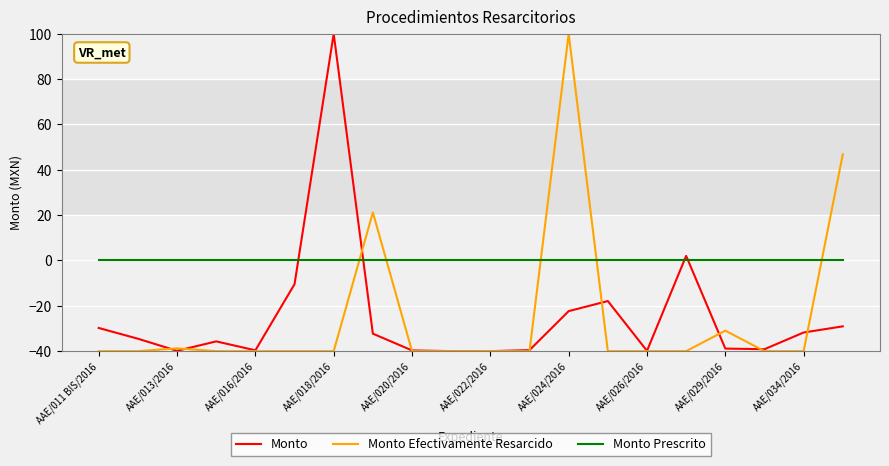

What is the greatest value displayed?

100.0